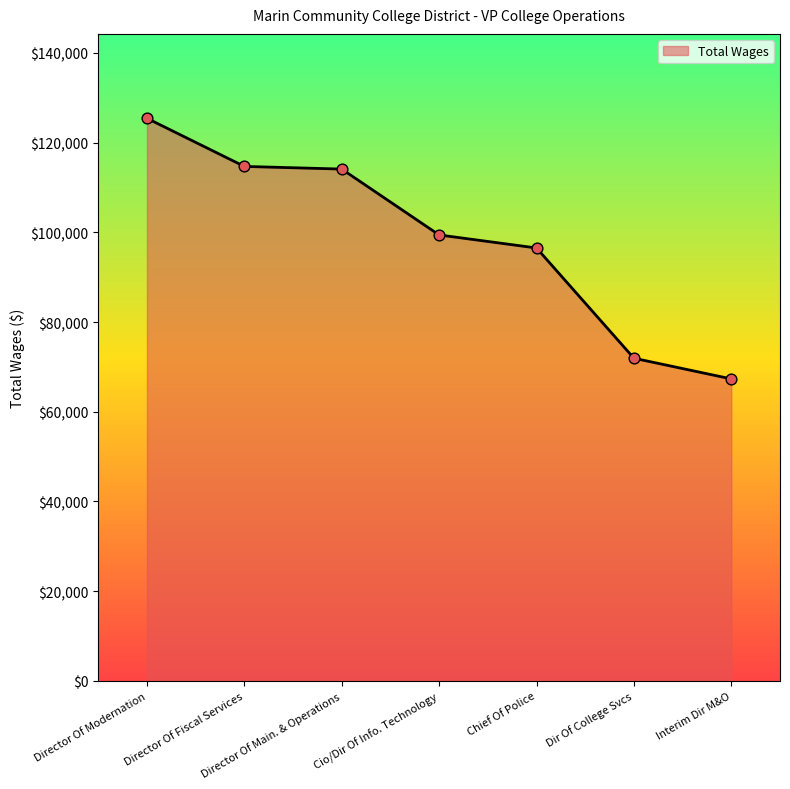

Between Director Of Modernation and Cio/Dir Of Info. Technology, which is larger?

Director Of Modernation